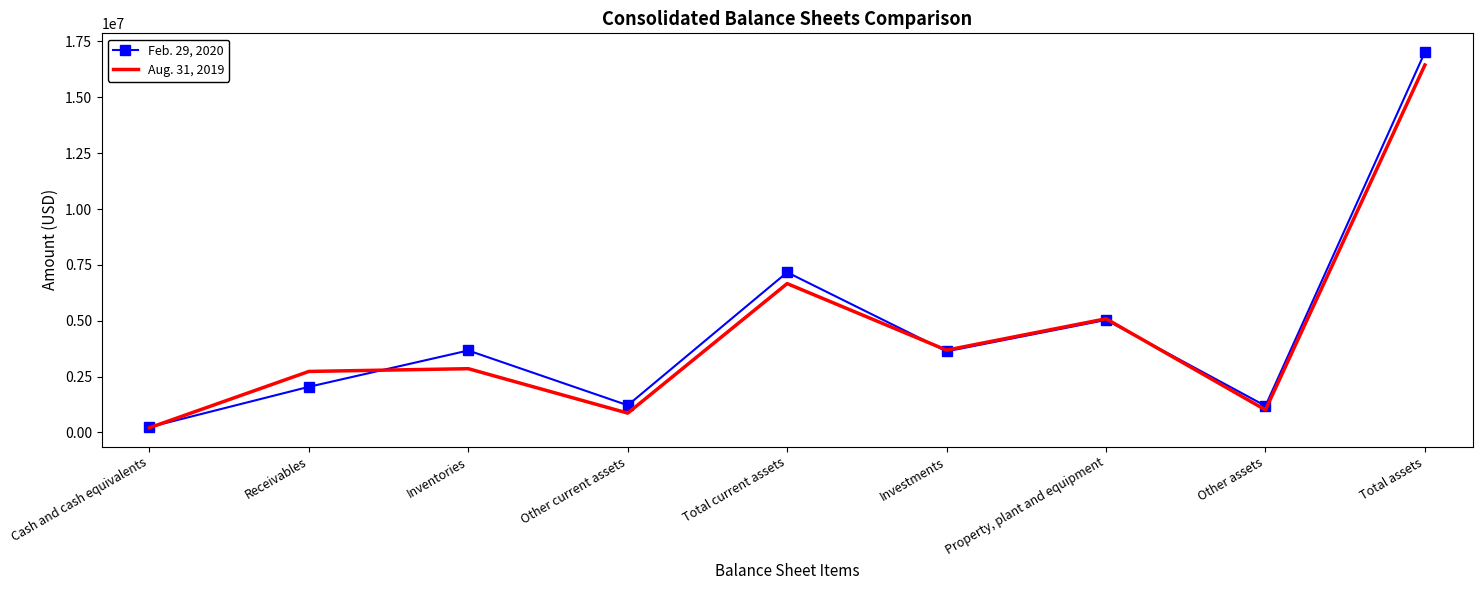

Which series ends up on top after the final intersection of Aug. 31, 2019 and Feb. 29, 2020?

Feb. 29, 2020